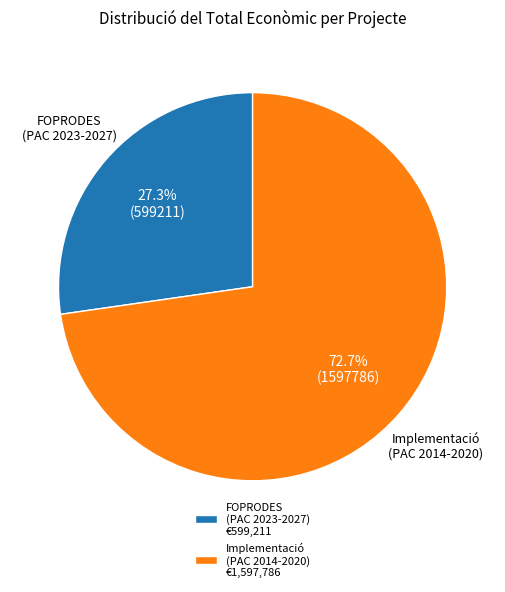

Which slice represents more than half of the pie?

Implementació (PAC 2014-2020) €1,597,786